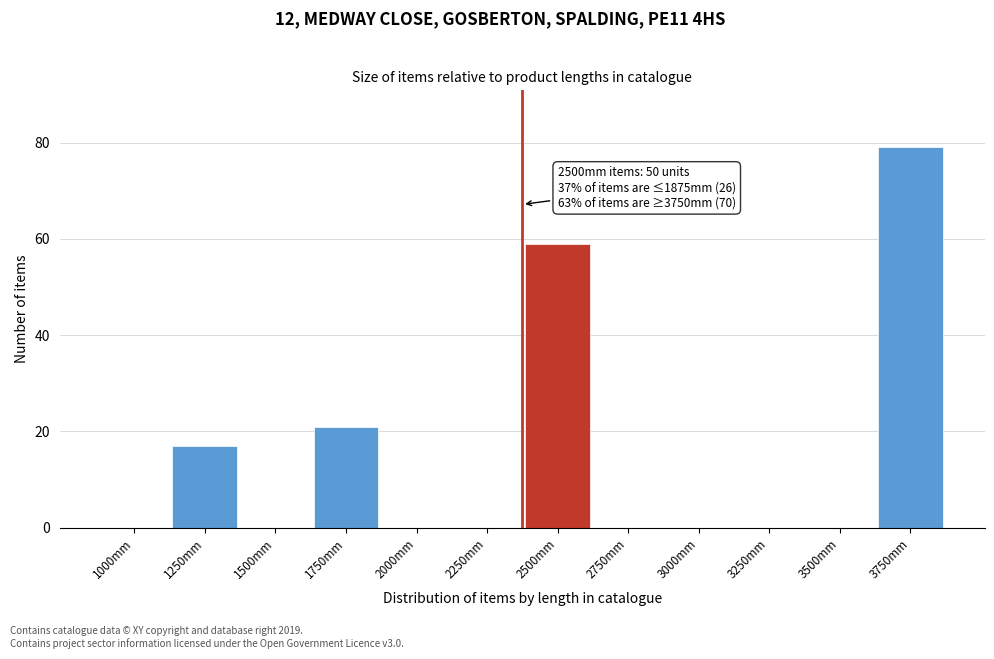

Reading left to right, list all the values displayed in this chart.

1000mm=0	1250mm=17	1500mm=0	1750mm=21	2000mm=0	2250mm=0	2500mm=59	2750mm=0	3000mm=0	3250mm=0	3500mm=0	3750mm=79